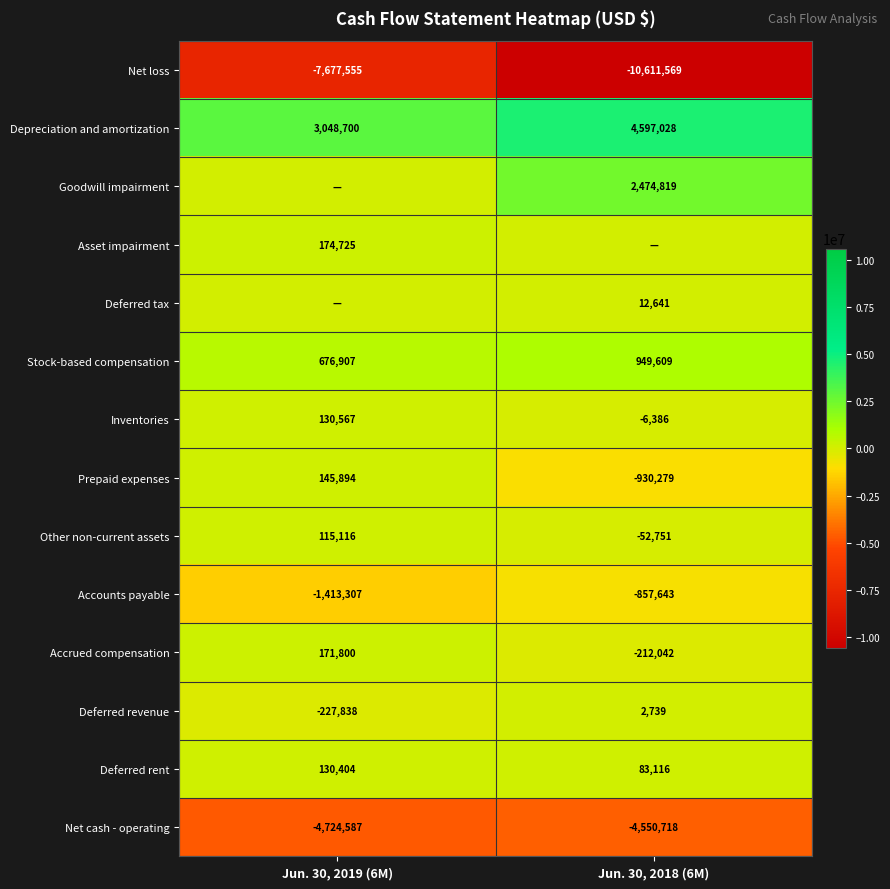

What is the sum of the Inventories values at Jun. 30, 2019 (6M) and Jun. 30, 2018 (6M)?

124181